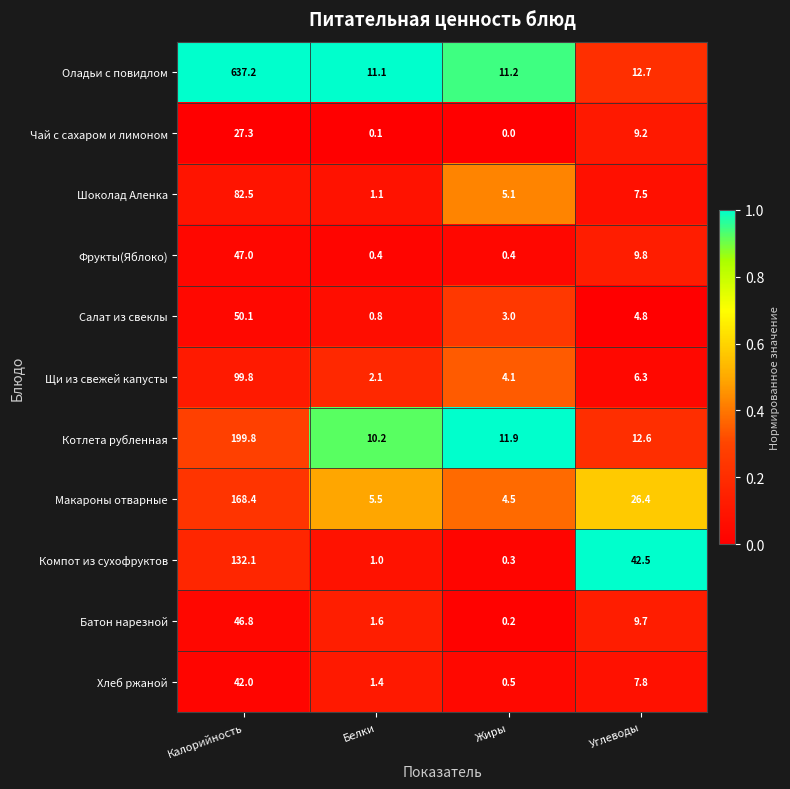

Is it true that Компот из сухофруктов equals 132.1 at Калорийность?

True